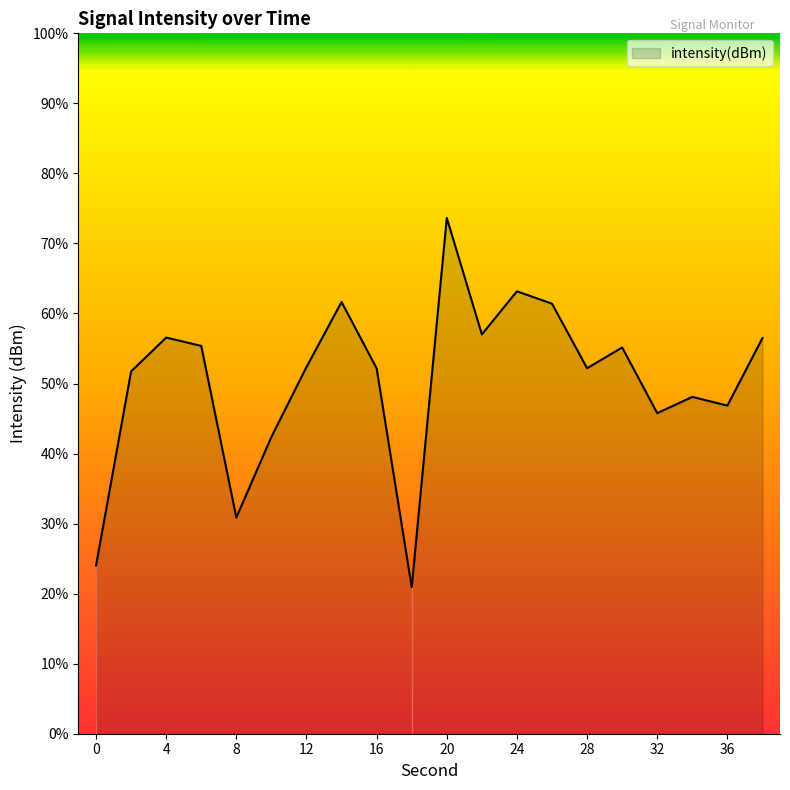

What is the maximum value shown in the chart?

73.6